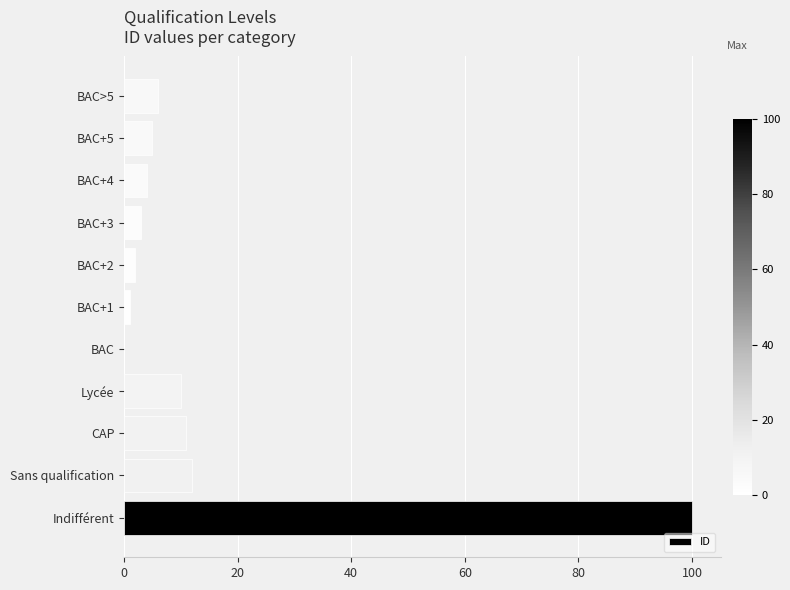

What is the change in value from Indifférent to BAC+3?

-97